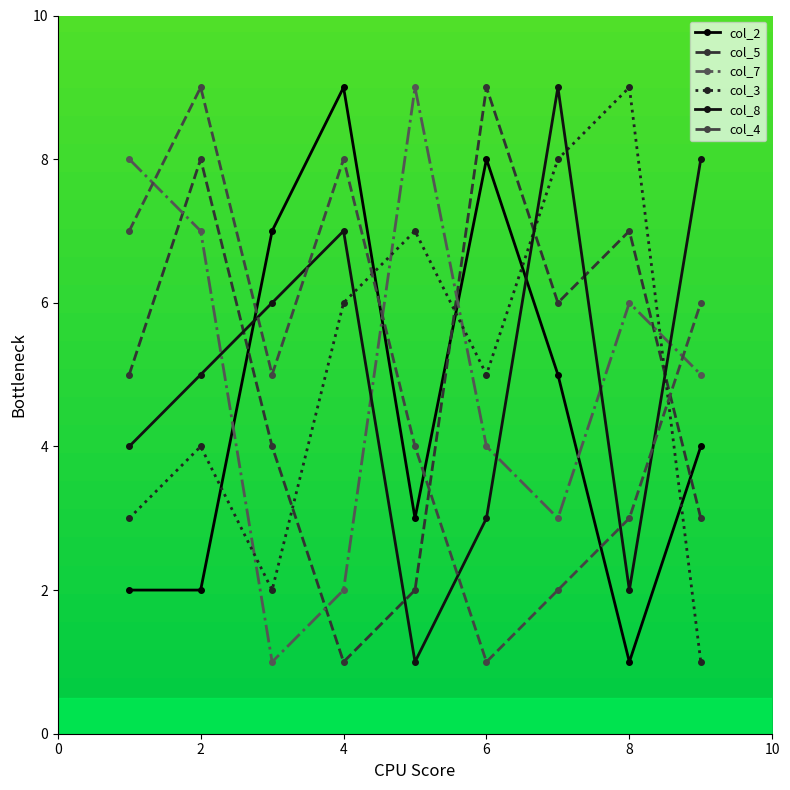

How many categories are shown in the chart?

9